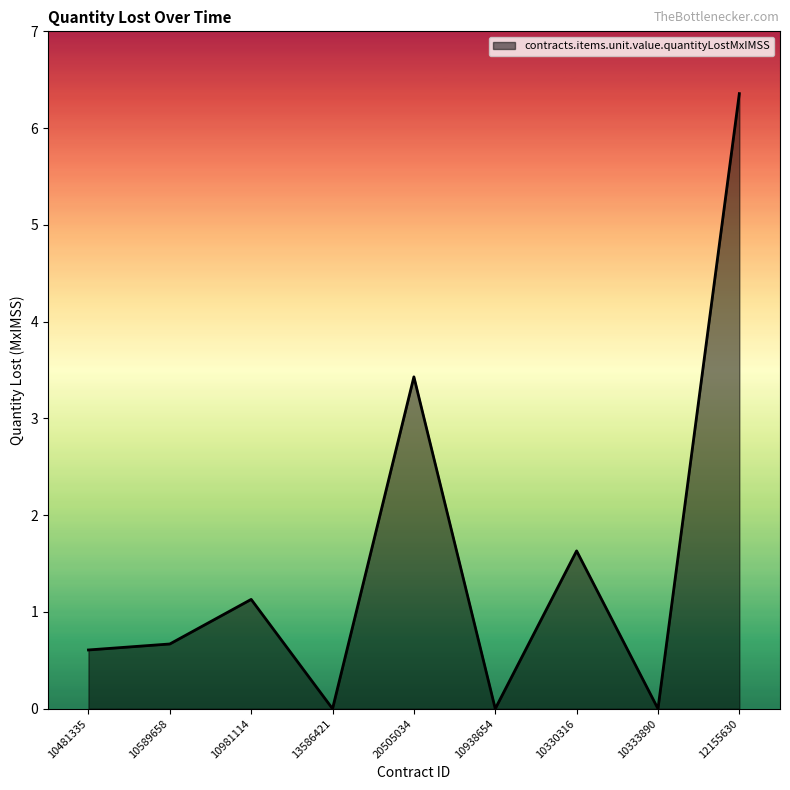

The value at 13586421 is 2.2. True or false?

False